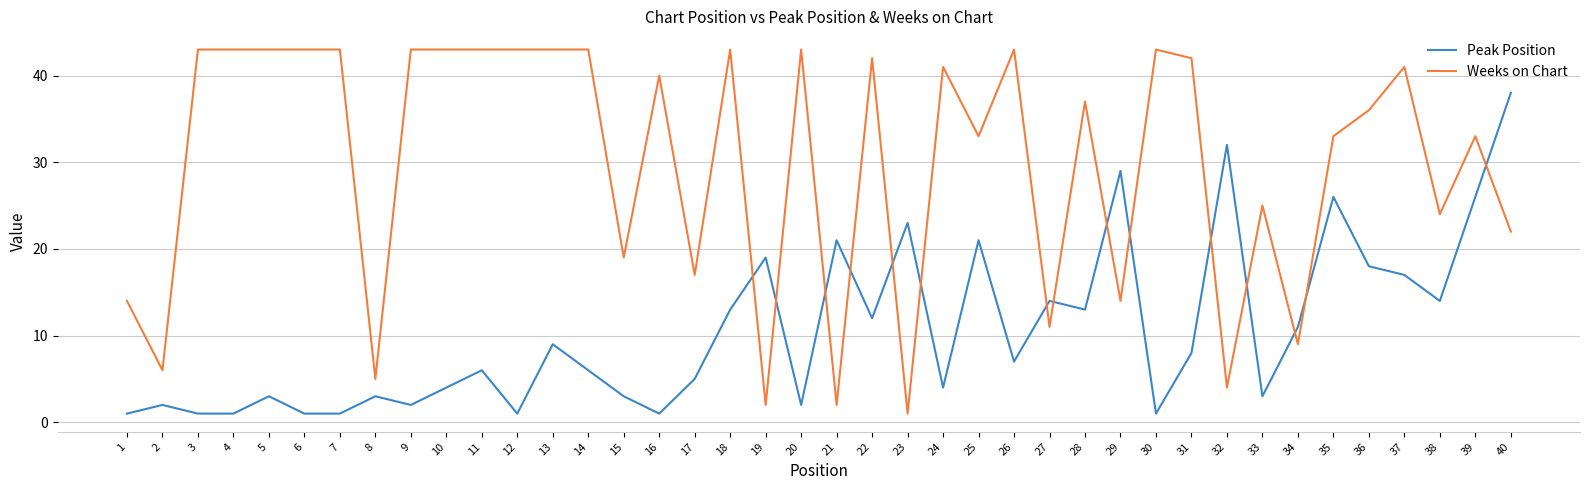

What is the difference between the Peak Position values at 39 and 25?

5